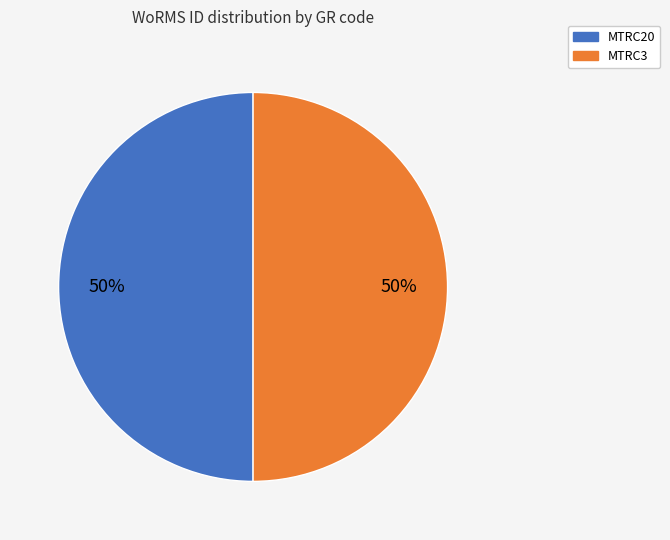

Do MTRC20 and MTRC3 together represent more than half of the pie?

Yes